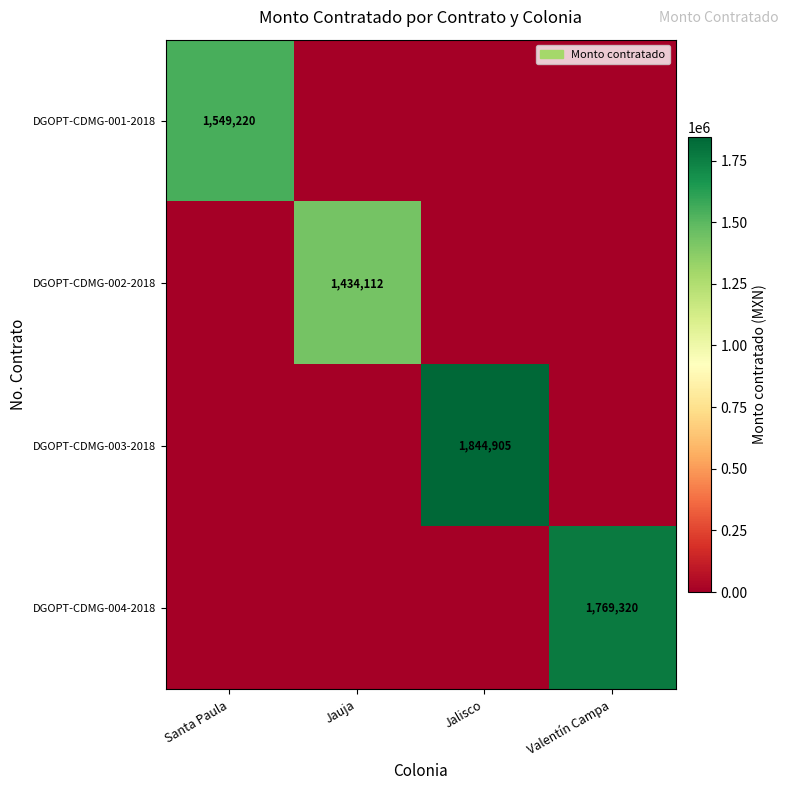

True or false: DGOPT-CDMG-004-2018 has a value of 0.0 at Santa Paula.

True